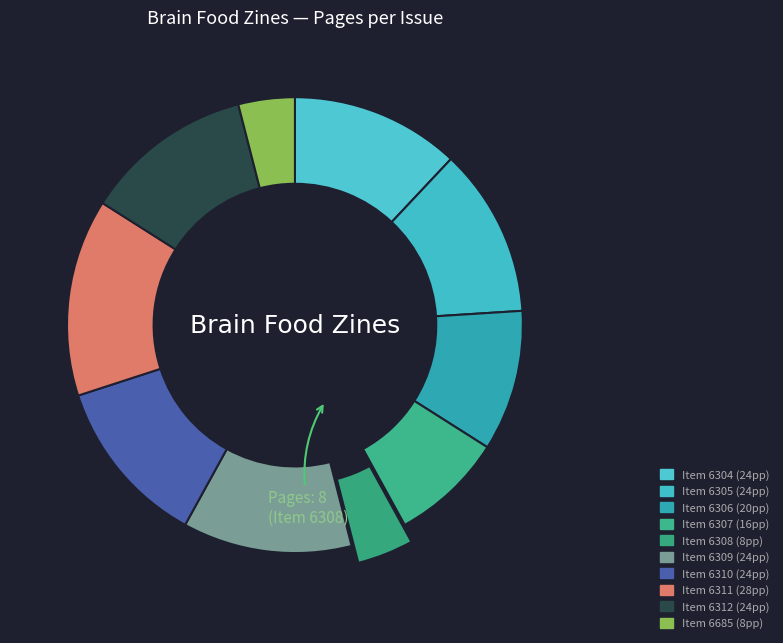

Rank the categories by value from lowest to highest.

6308, 6685, 6307, 6306, 6304, 6305, 6309, 6310, 6312, 6311